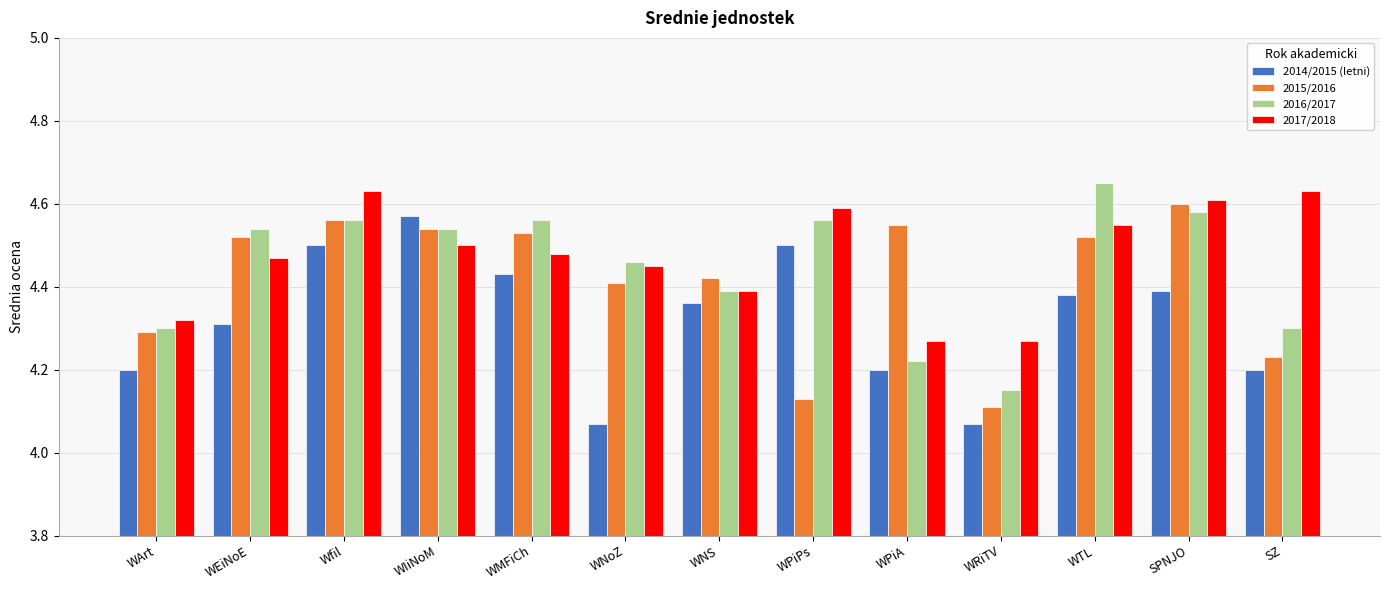

What position from the right is WPiPs?

6